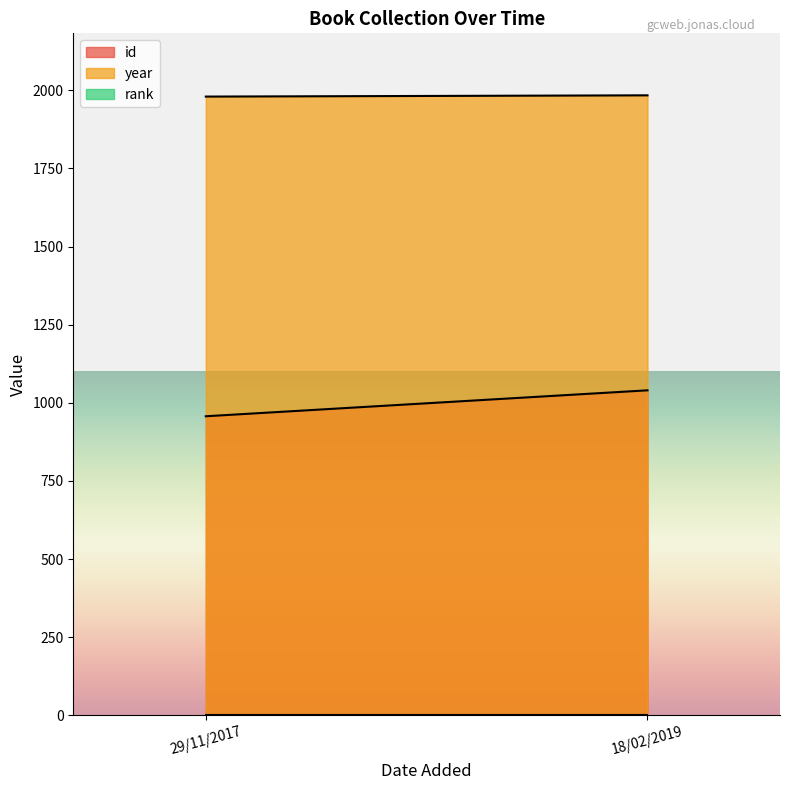

What is the total value across all series at 29/11/2017?

2938